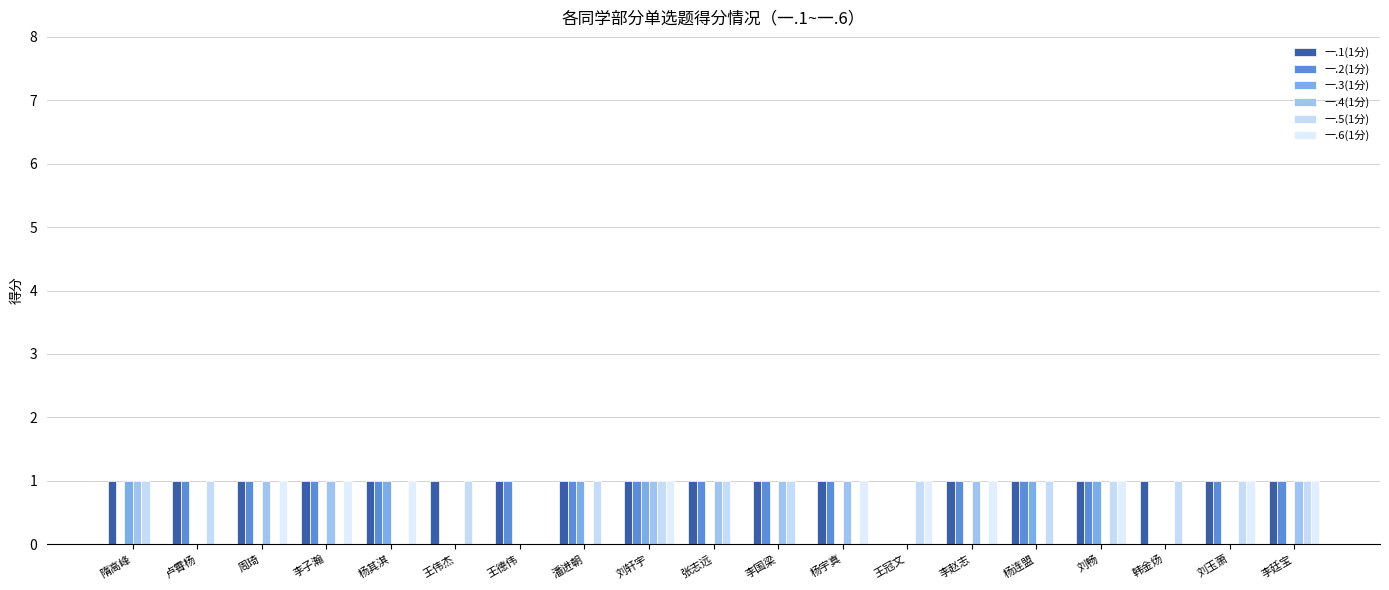

How many distinct data groups are displayed?

6